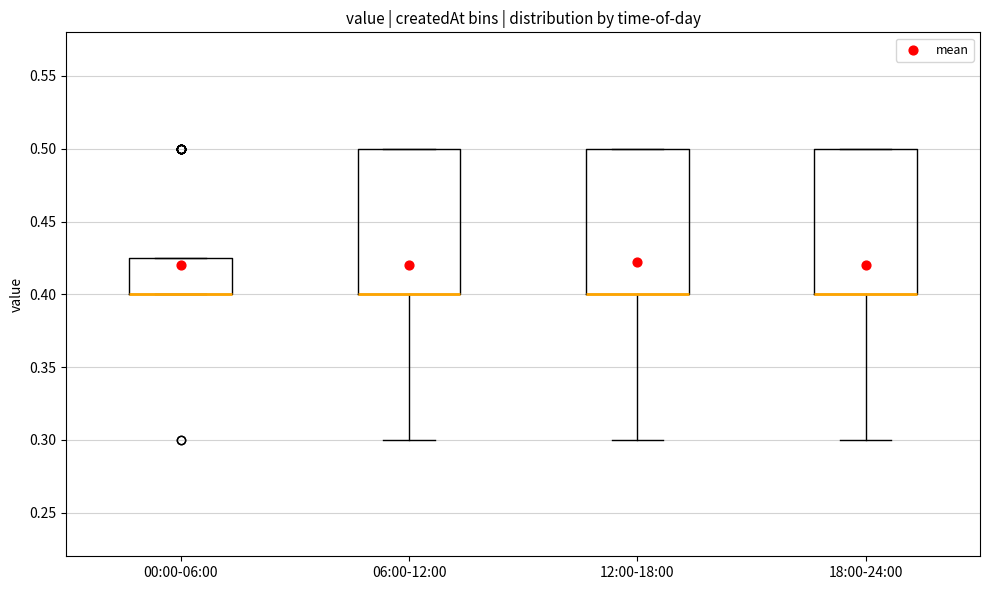

Reading left to right, transcribe this box plot: for each box, give where its median line is, the range the box spans, and where its two whiskers end, as read against the y-axis. The values are not printed on the chart, so give them approximately, as read against the axis.

00:00-06:00: median 0.400 (drawn on the box's lower edge), box 0.400 to 0.425, whiskers 0.400 to 0.425
06:00-12:00: median 0.400 (drawn on the box's lower edge), box 0.400 to 0.500, whiskers 0.300 to 0.500
12:00-18:00: median 0.400 (drawn on the box's lower edge), box 0.400 to 0.500, whiskers 0.300 to 0.500
18:00-24:00: median 0.400 (drawn on the box's lower edge), box 0.400 to 0.500, whiskers 0.300 to 0.500